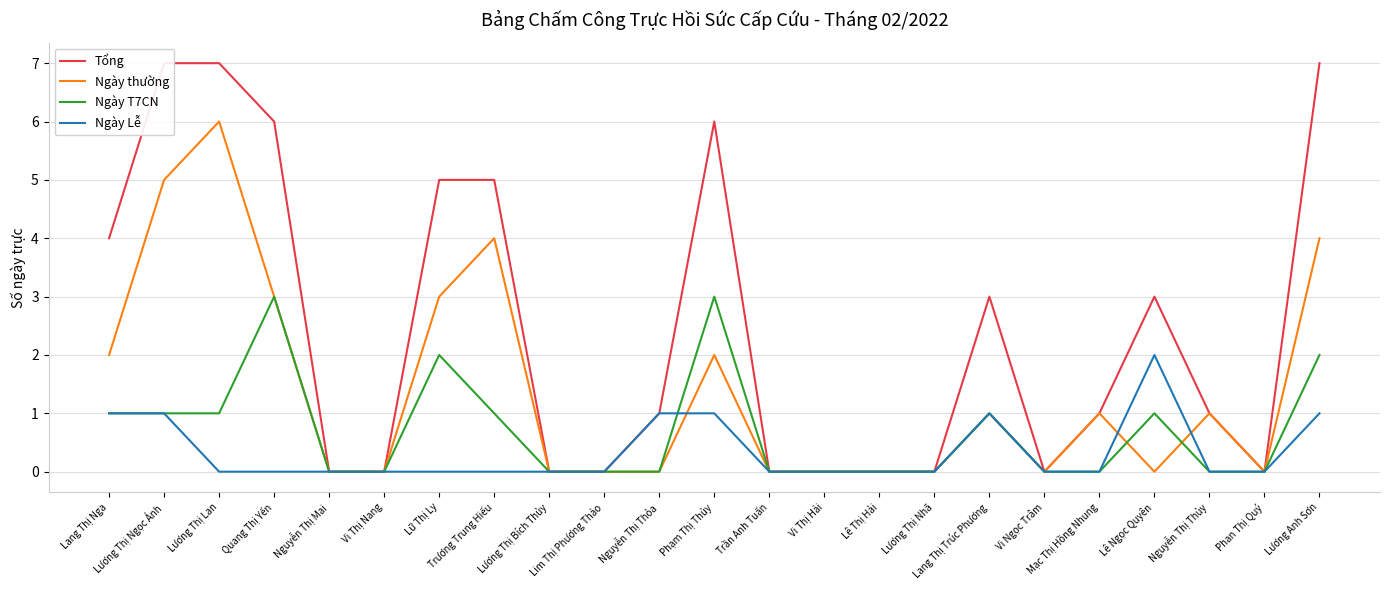

Does the chart have visible grid lines?

Yes